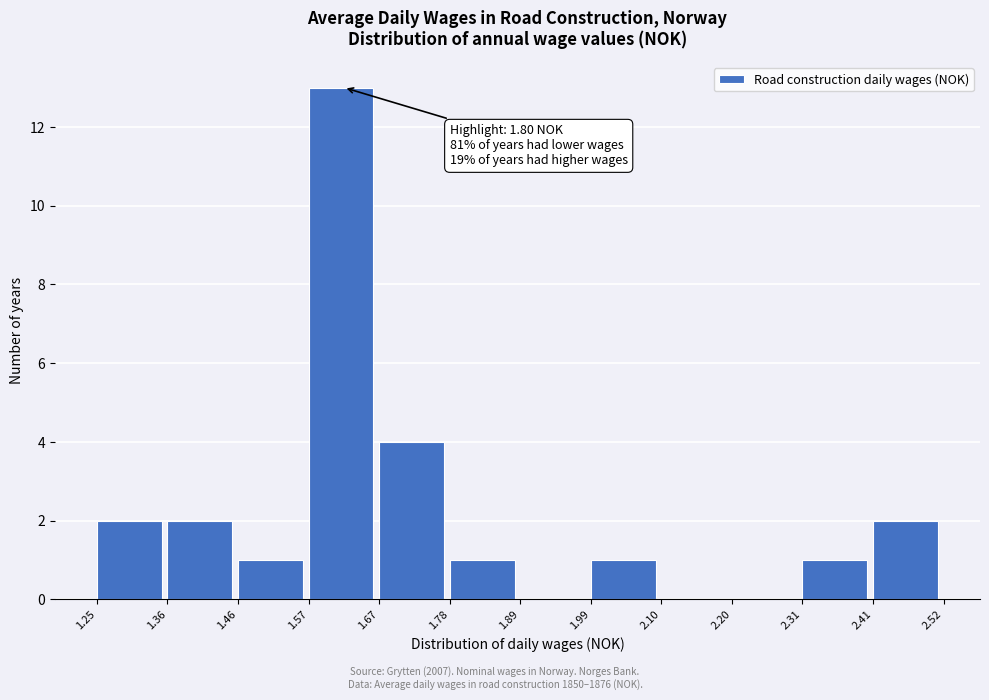

Over which range of the x-axis is the bar tallest?

1.57 to 1.67